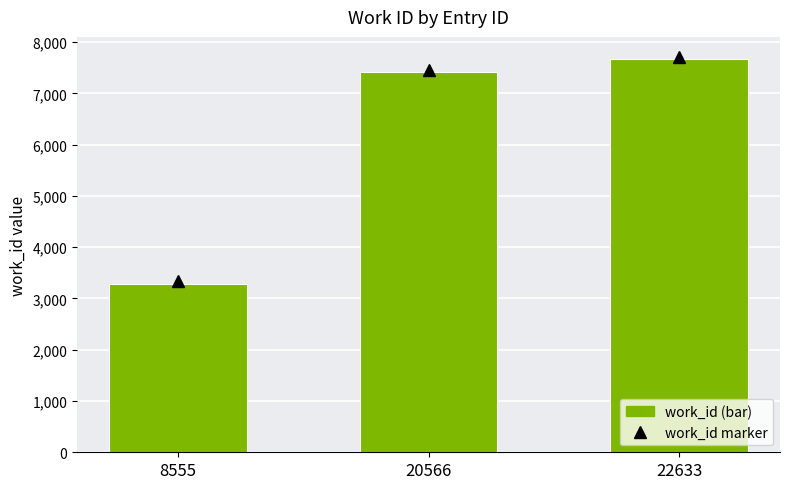

What is the difference between the maximum and minimum values?

4375